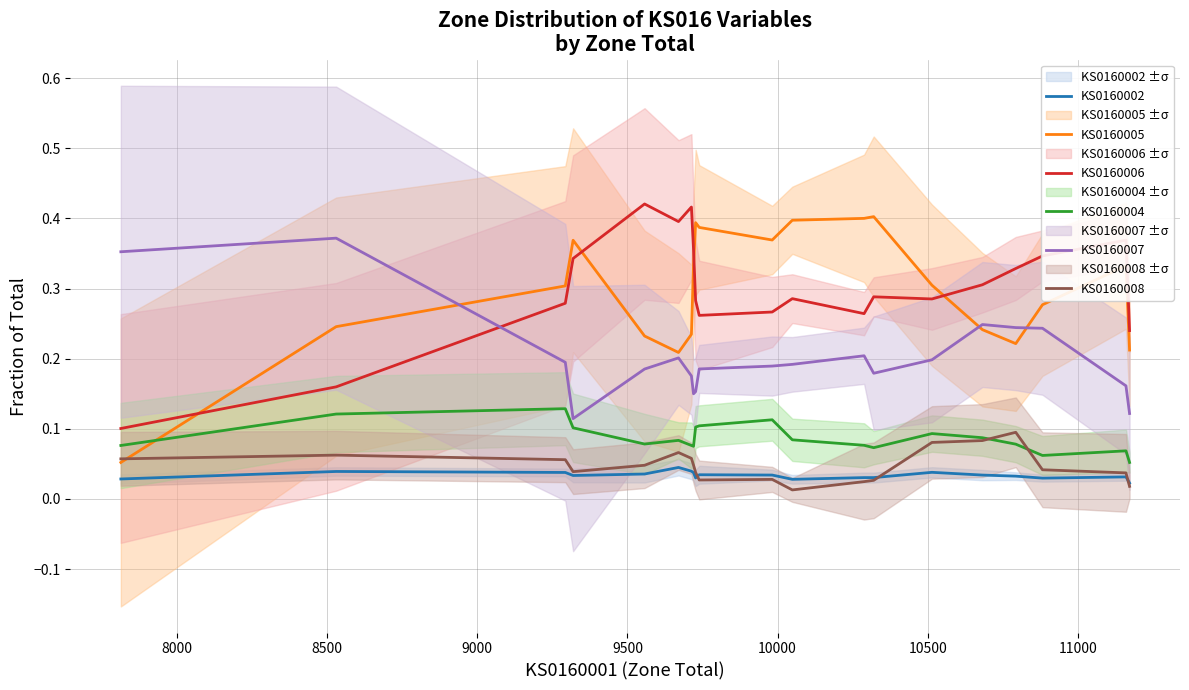

True or false: KS0160005 and KS0160002 cross at least once.

False